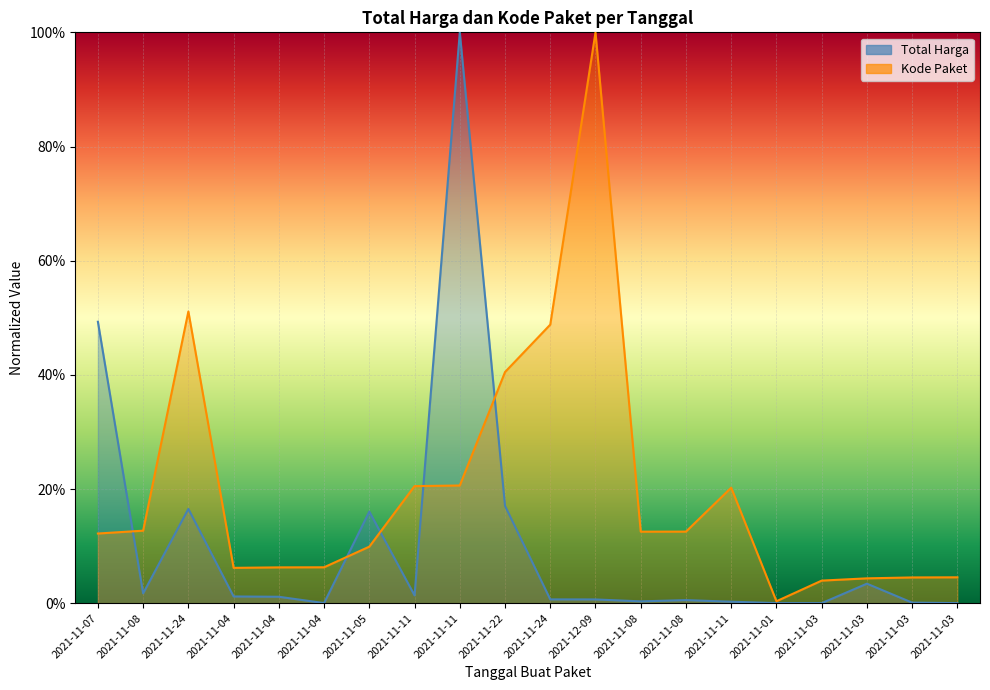

Between which two adjacent categories do Kode Paket and Total Harga first intersect?

2021-11-07 and 2021-11-08